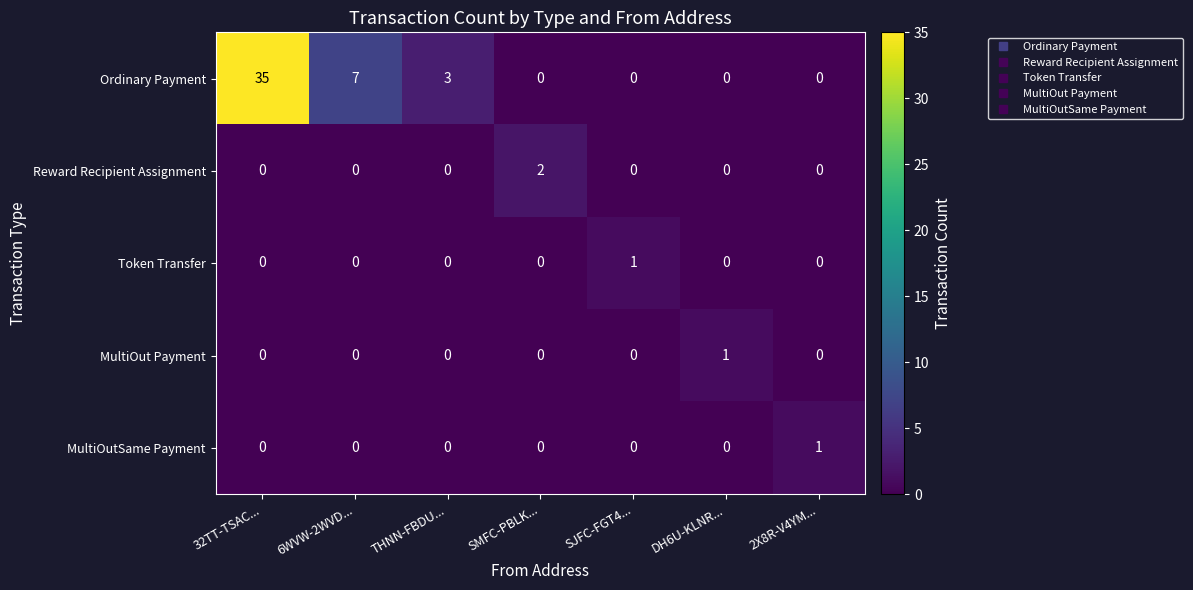

The Reward Recipient Assignment series shows -1 at THNN-FBDU.... True or false?

False